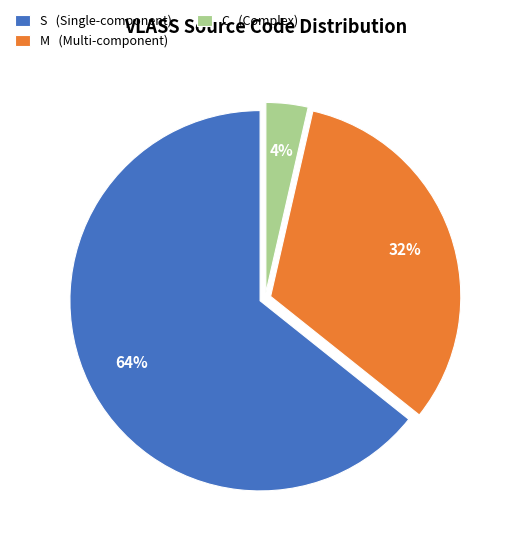

True or false: C accounts for 11% of the total.

False